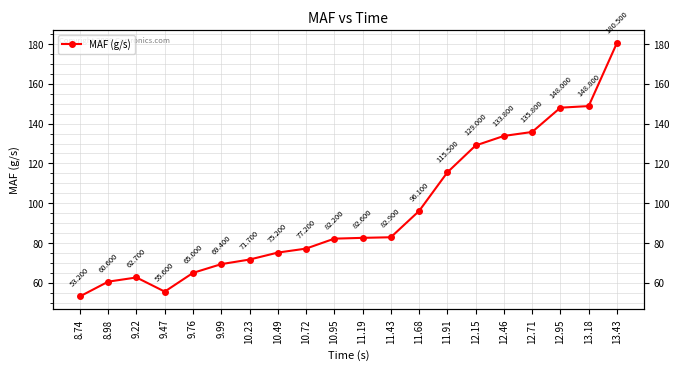

List the labels in order of value, smallest first.

8.74, 9.47, 8.98, 9.22, 9.76, 9.99, 10.23, 10.49, 10.72, 10.95, 11.19, 11.43, 11.68, 11.91, 12.15, 12.46, 12.71, 12.95, 13.18, 13.43